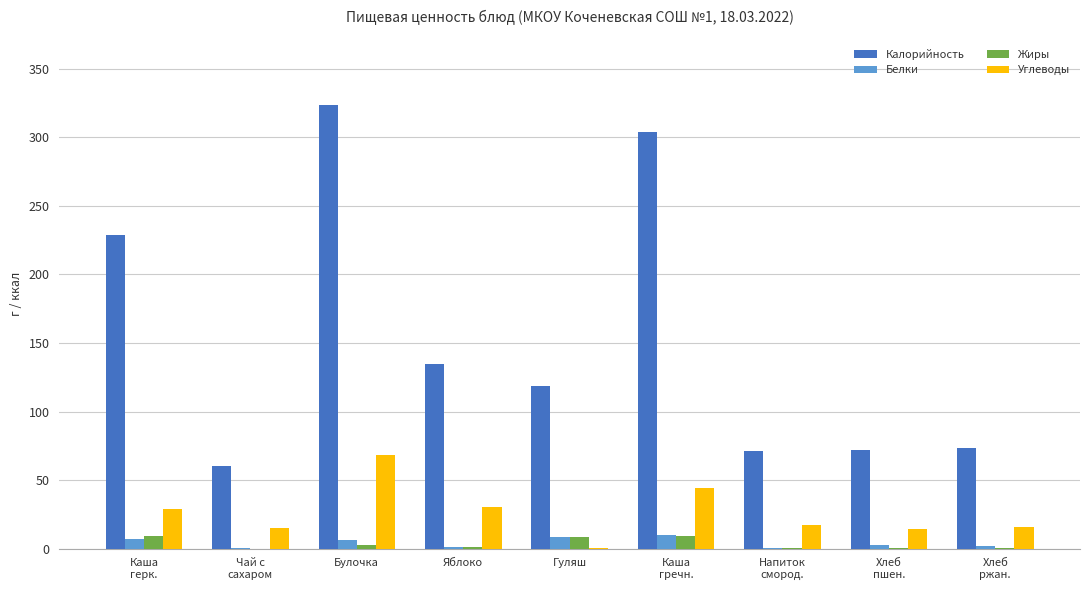

At which label is Калорийность closest to 191?

Каша
герк.